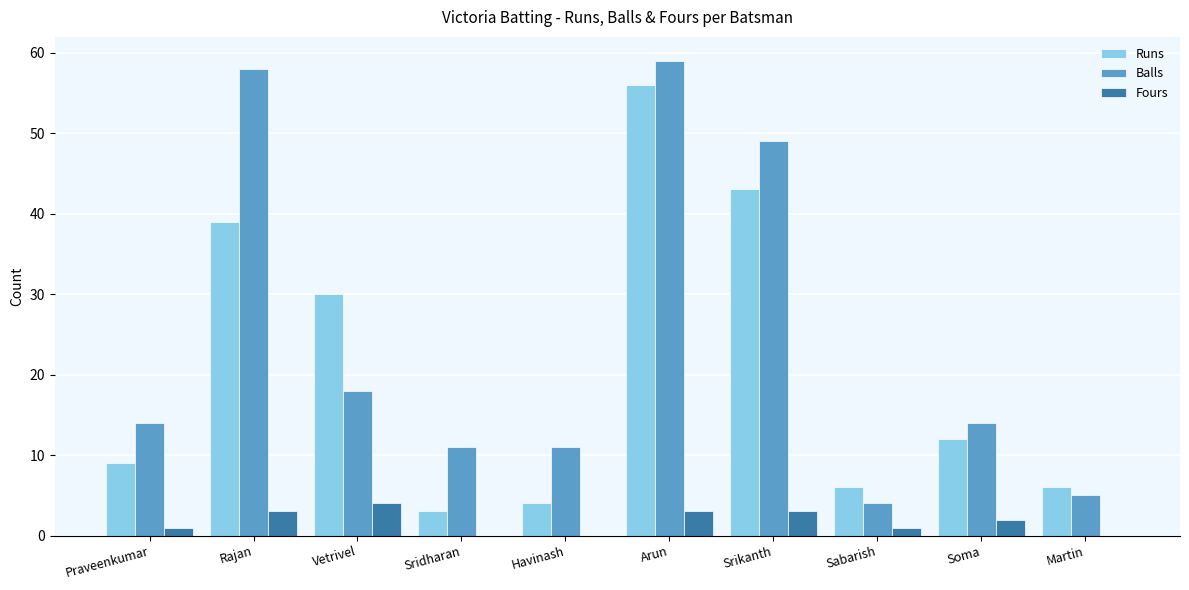

How many distinct data groups are displayed?

3